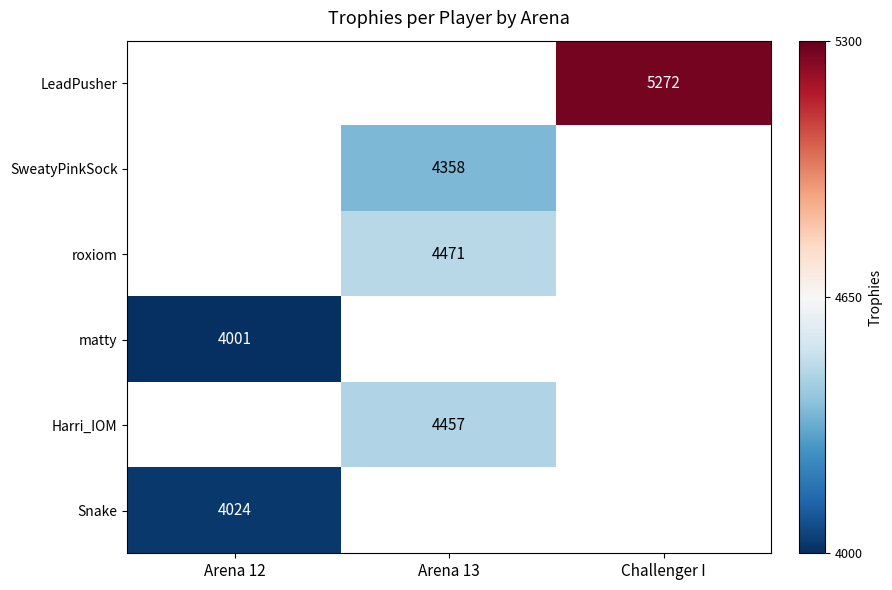

Which category has the lowest value in the matty series?

Arena 12